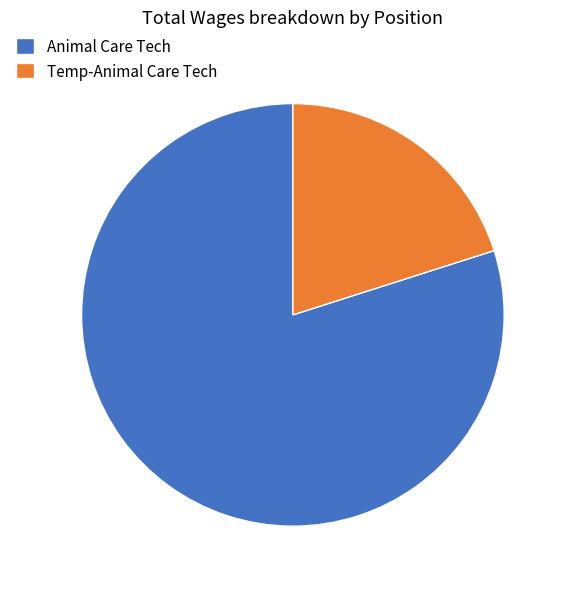

How many segments does this pie chart have?

2